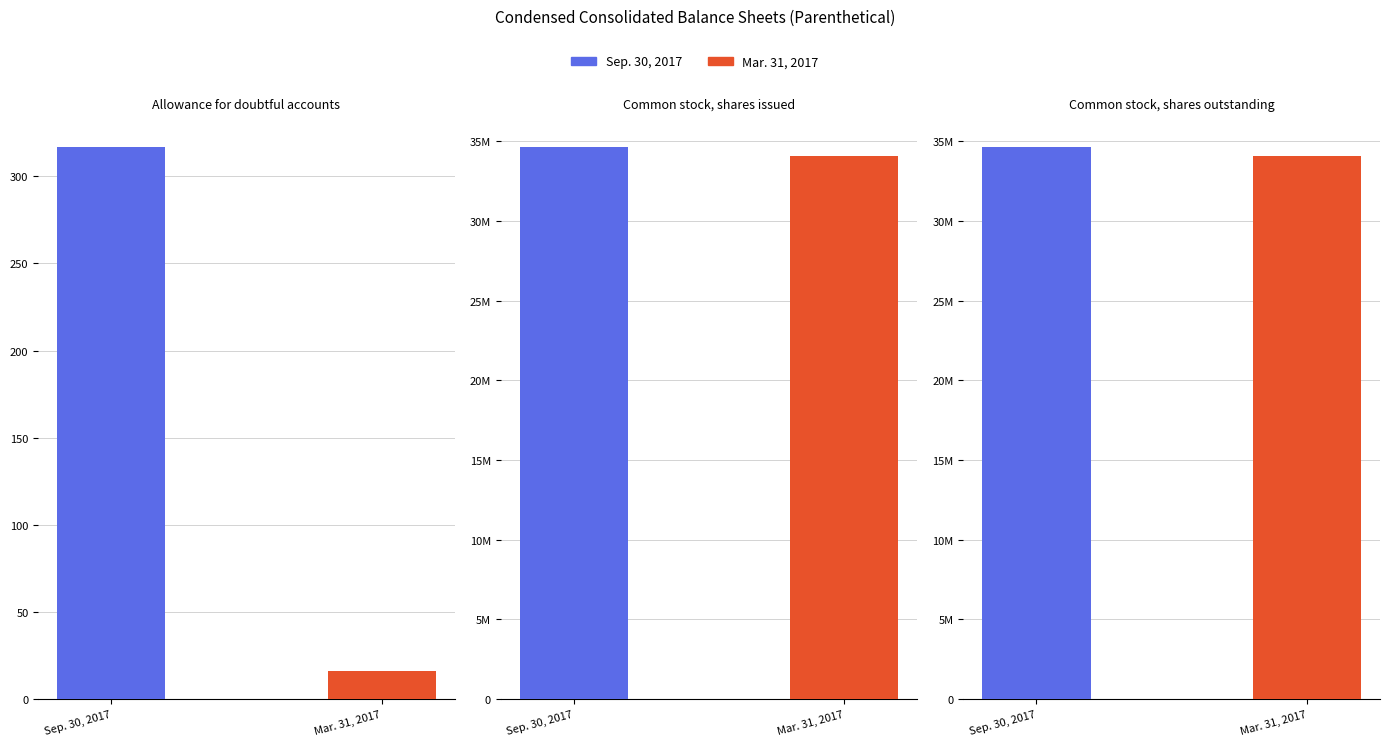

List the series in order of their peak value, highest first.

Sep. 30, 2017, Mar. 31, 2017